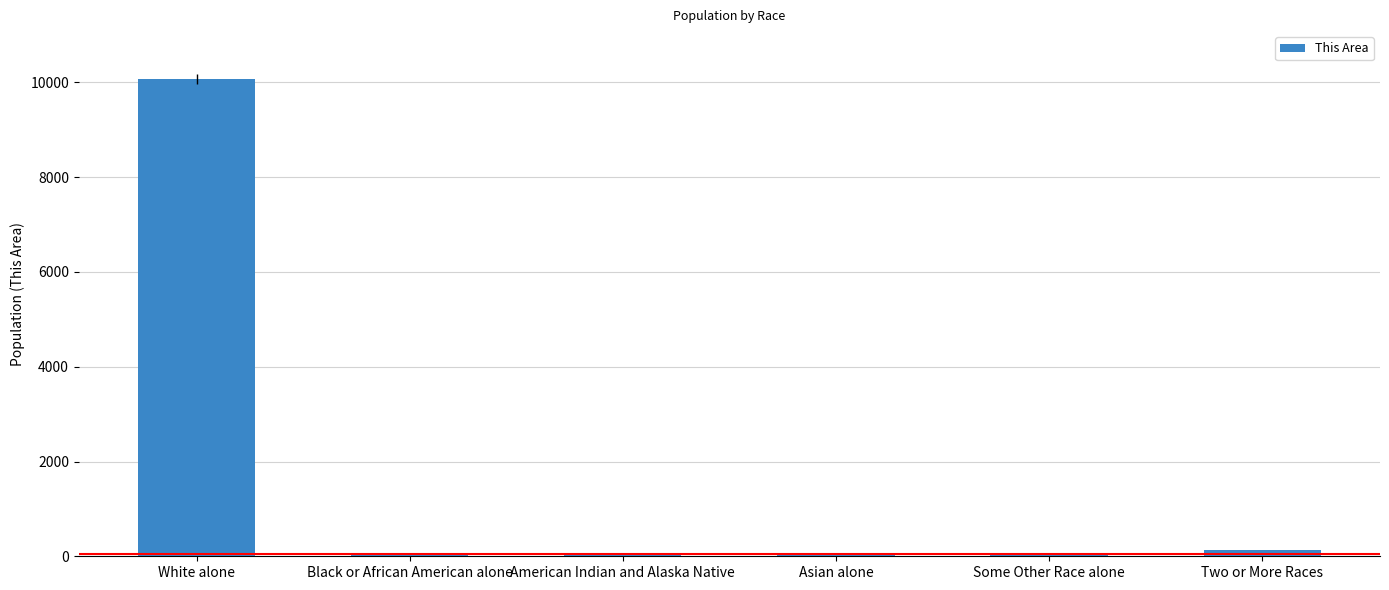

What is the average value?

1734